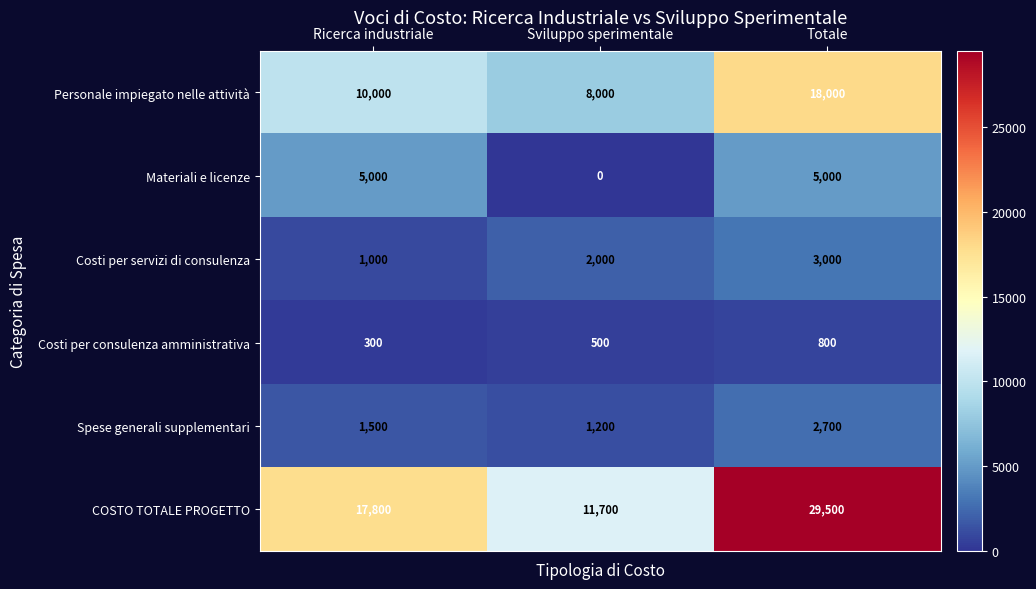

Which category has the lowest value across all series?

Sviluppo sperimentale